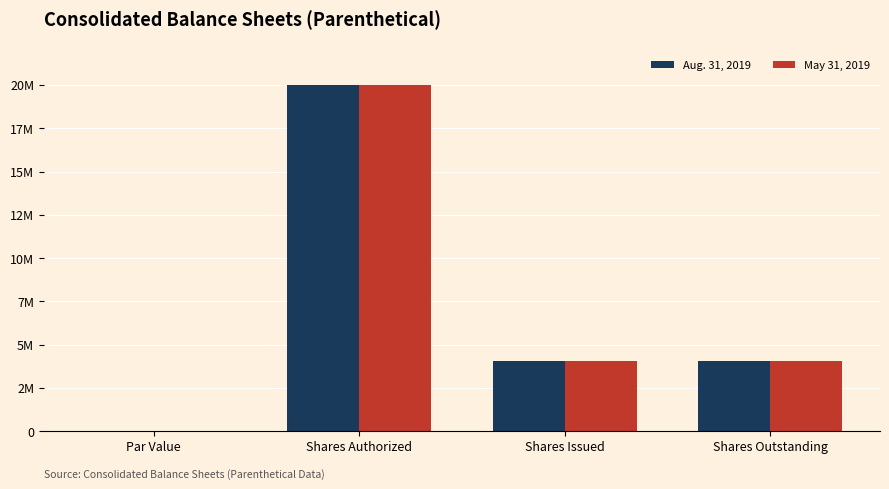

Does the chart contain stacked bars?

No